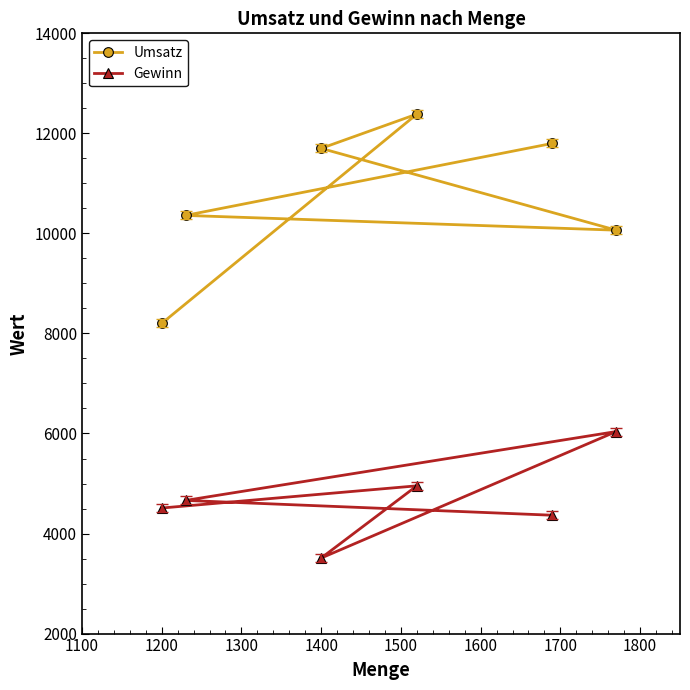

Which series has the largest total across all categories?

Umsatz